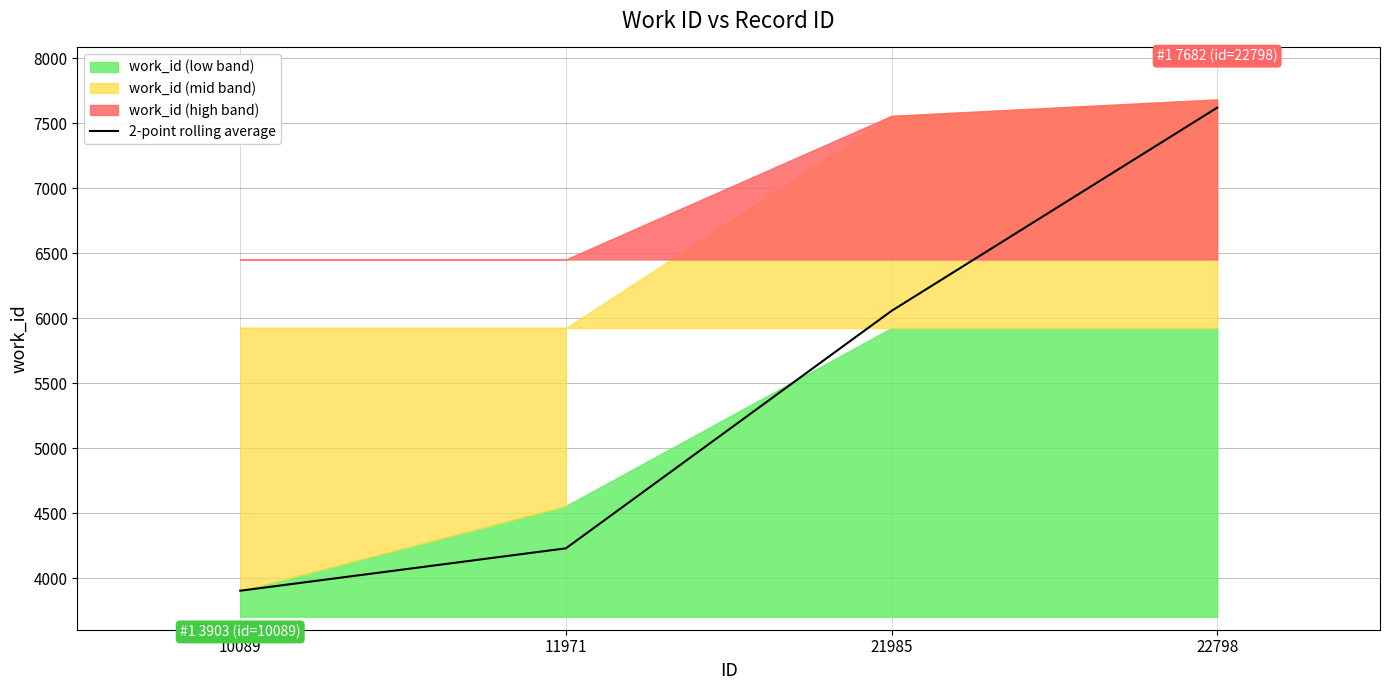

True or false: there are more than 0 points higher than both neighbors.

False